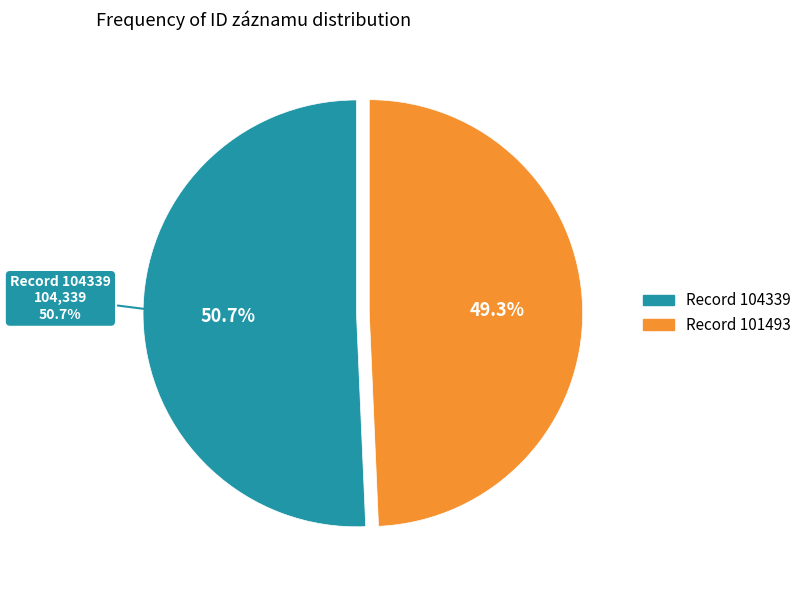

Is there any slice that represents more than half of the pie?

Yes